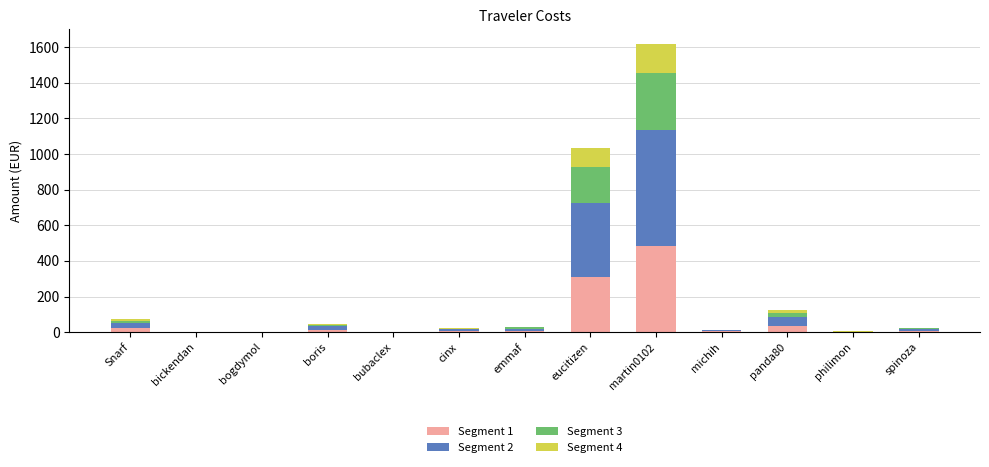

What is the maximum value for Segment 1?

485.9